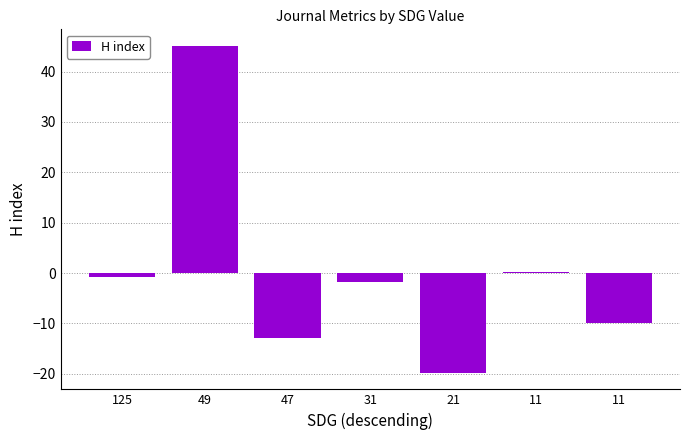

How many series are shown in this chart?

1